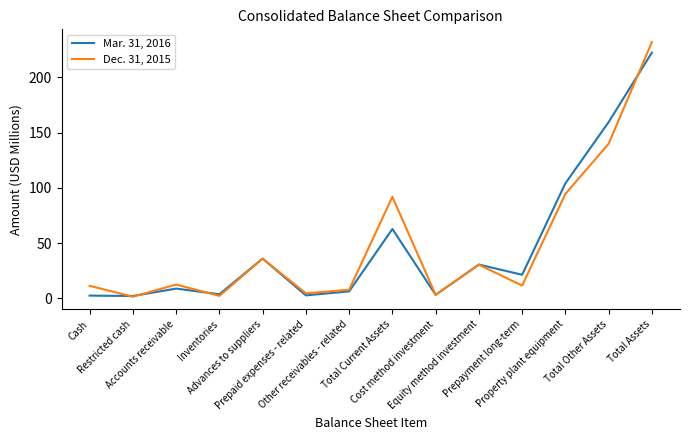

In Dec. 31, 2015, how many points are higher than both neighbors (excluding endpoints)?

4